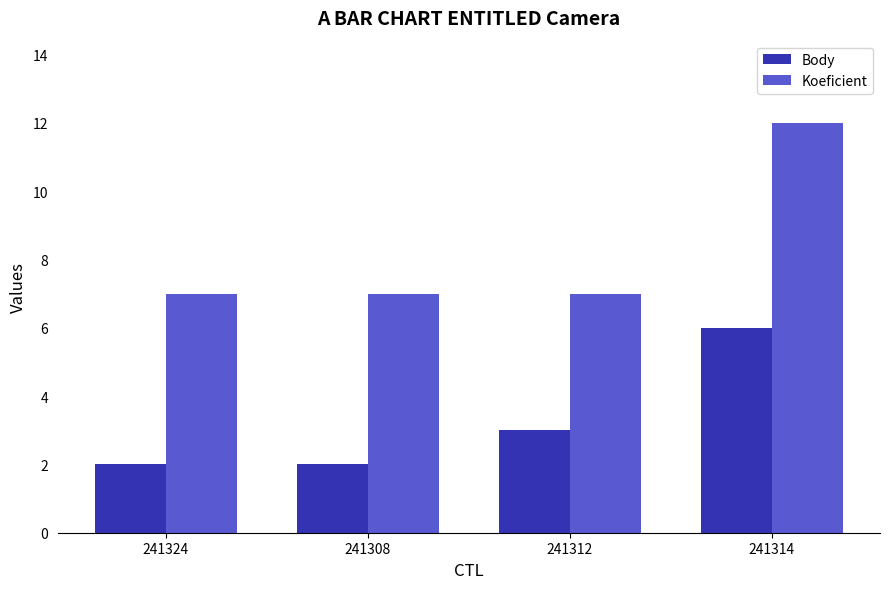

Count the Body values in the range 2 to 6.

4